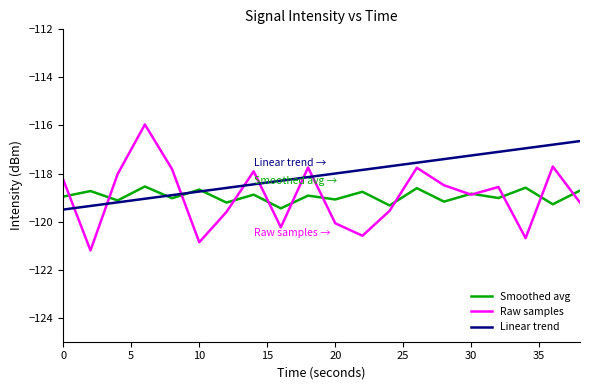

List the series in order of their peak value, lowest first.

Smoothed avg, Linear trend, Raw samples